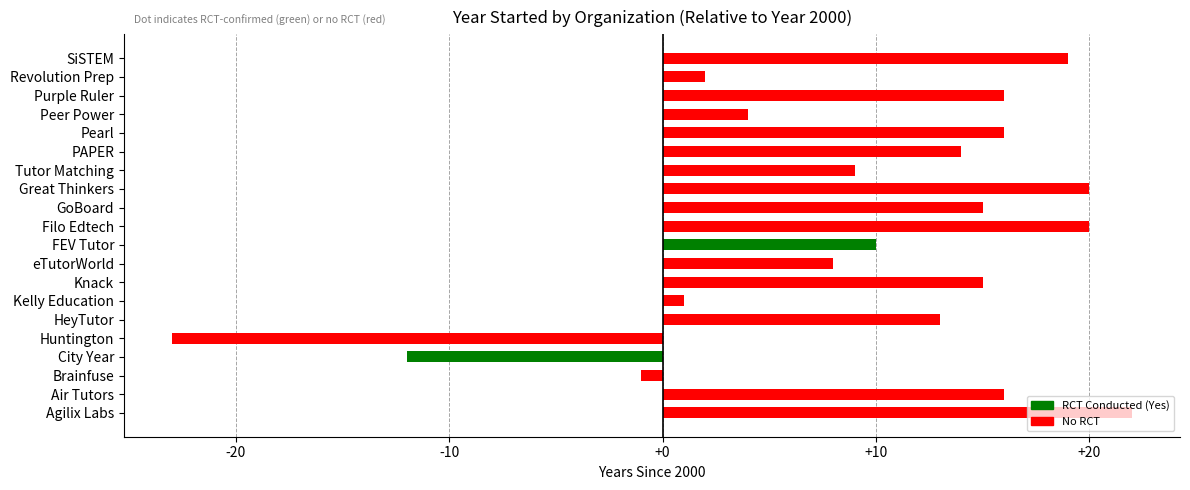

At which category does the chart reach its peak across all series?

Agilix Labs